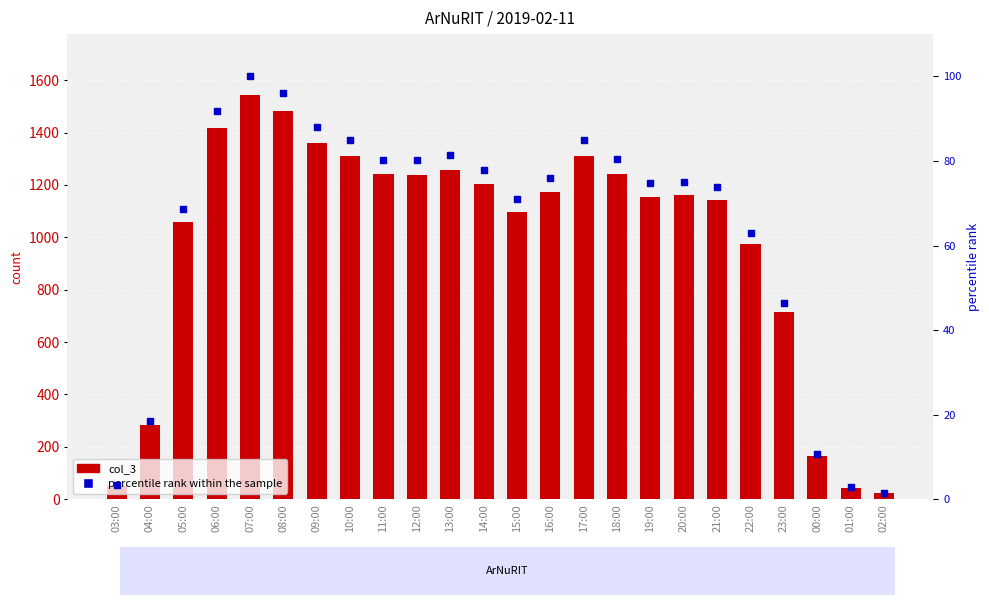

At which category is the sum across all series the highest?

07:00